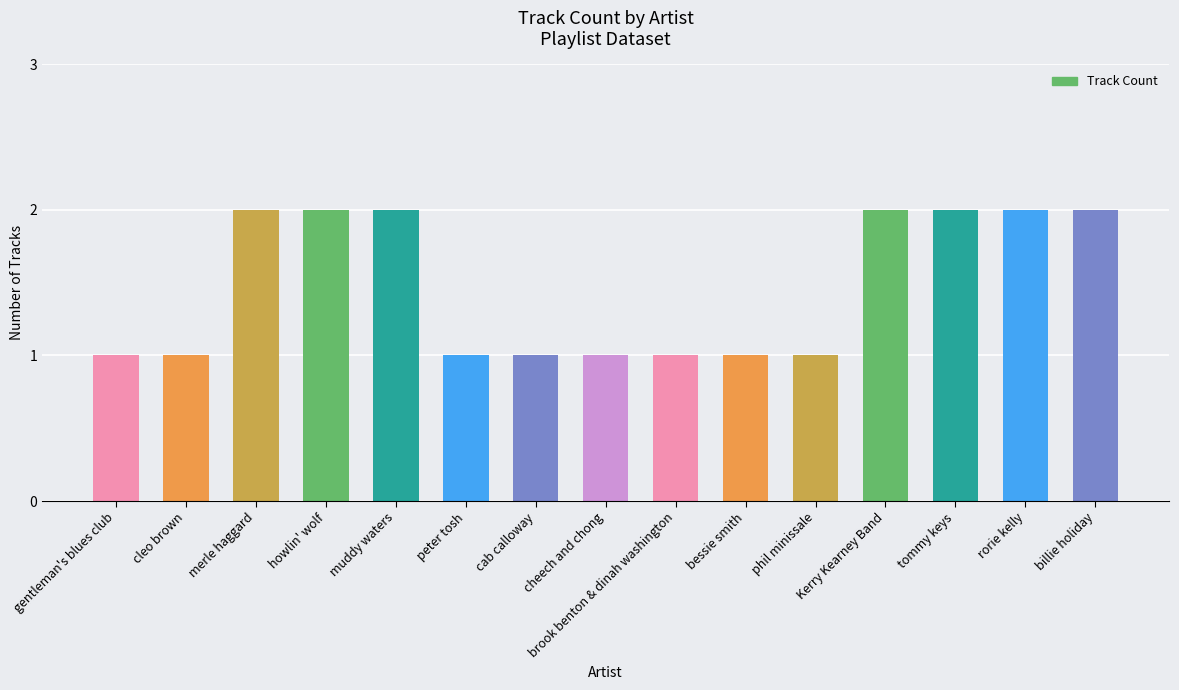

What is the label of the 12th bar from the left?

Kerry Kearney Band